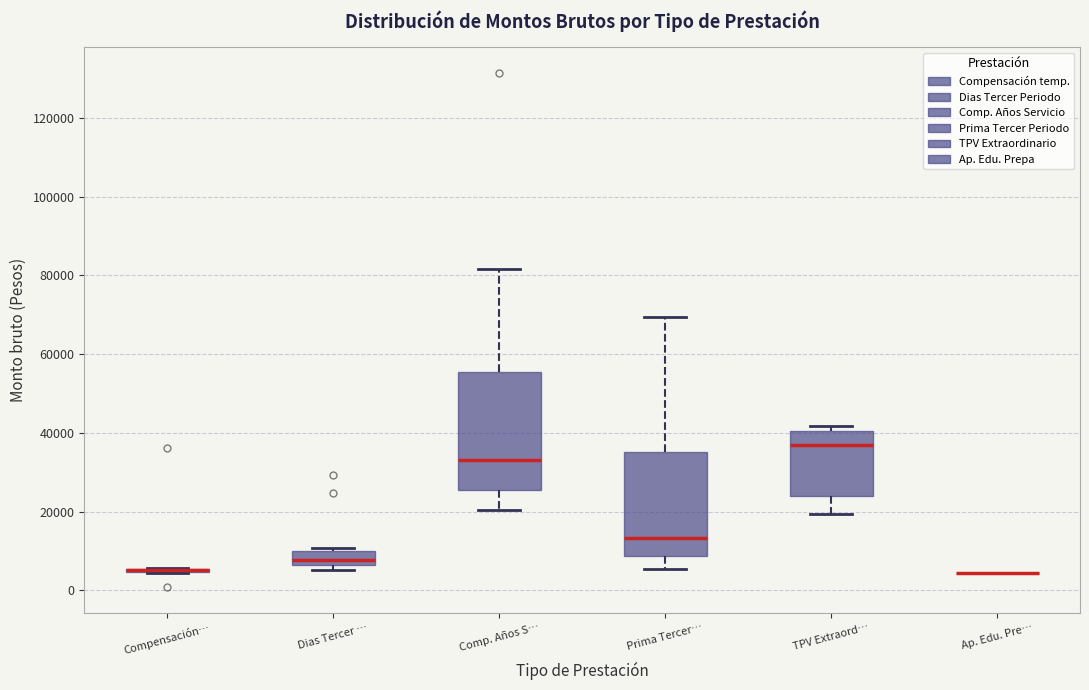

Reading left to right, transcribe this box plot: for each box, give where its median line is, the range the box spans, and where its two whiskers end, as read against the y-axis. The values are not printed on the chart, so give them approximately, as read against the axis.

Compensación…: box collapsed to a line at 6000, whiskers 4000 to 6000
Dias Tercer …: median 8000, box 6000 to 10000, whiskers 6000 (just below the box's lower edge) to 10000 (just above the box's upper edge)
Comp. Años S…: median 34000, box 26000 to 56000, whiskers 20000 to 82000
Prima Tercer…: median 14000, box 8000 to 36000, whiskers 6000 to 70000
TPV Extraord…: median 38000, box 24000 to 40000, whiskers 20000 to 42000
Ap. Edu. Pre…: box collapsed to a line at 4000, whiskers 4000 to 4000